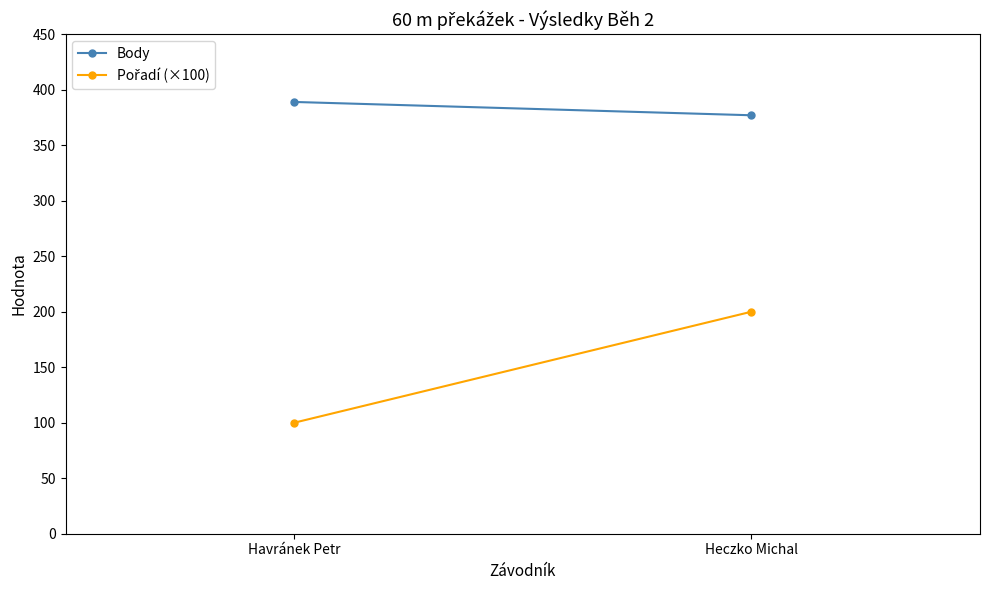

What is the label of the 2nd point from the left?

Heczko Michal